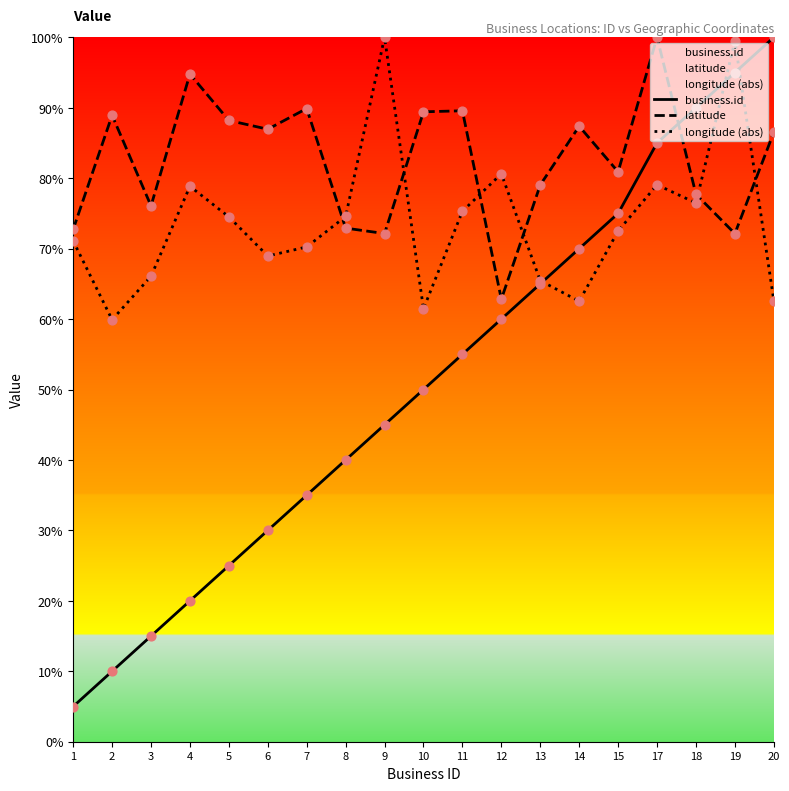

Which series contains the highest Y value?

business.id